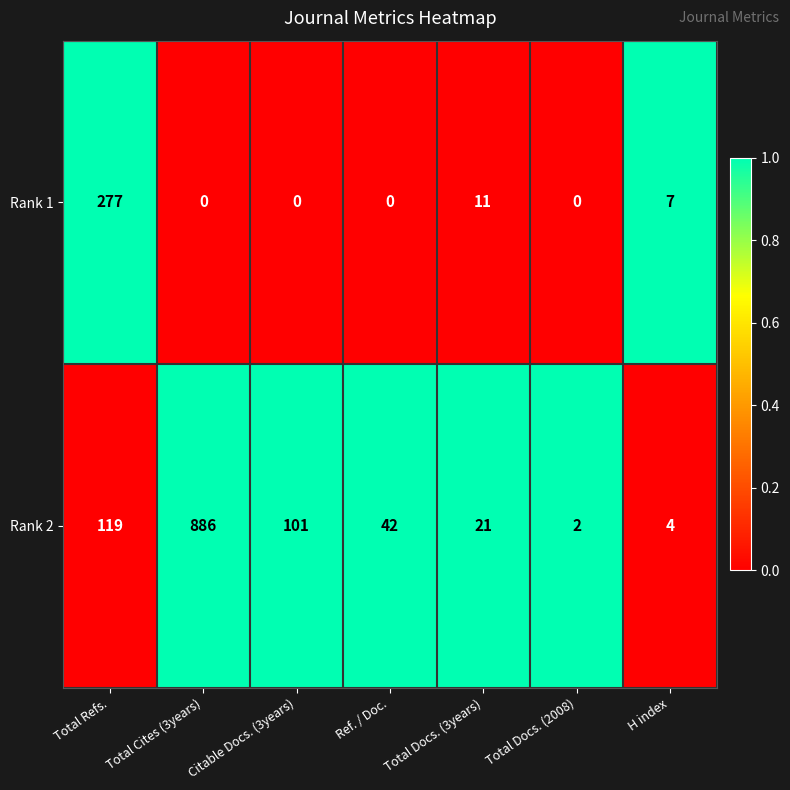

Which label corresponds to the largest value in the chart?

Total Cites (3years)